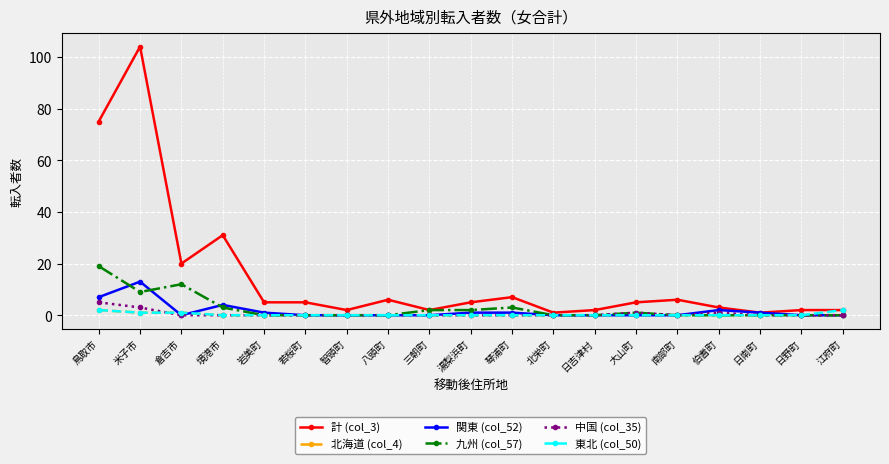

What are all the series names shown in the legend?

計 (col_3), 北海道 (col_4), 関東 (col_52), 九州 (col_57), 中国 (col_35), 東北 (col_50)